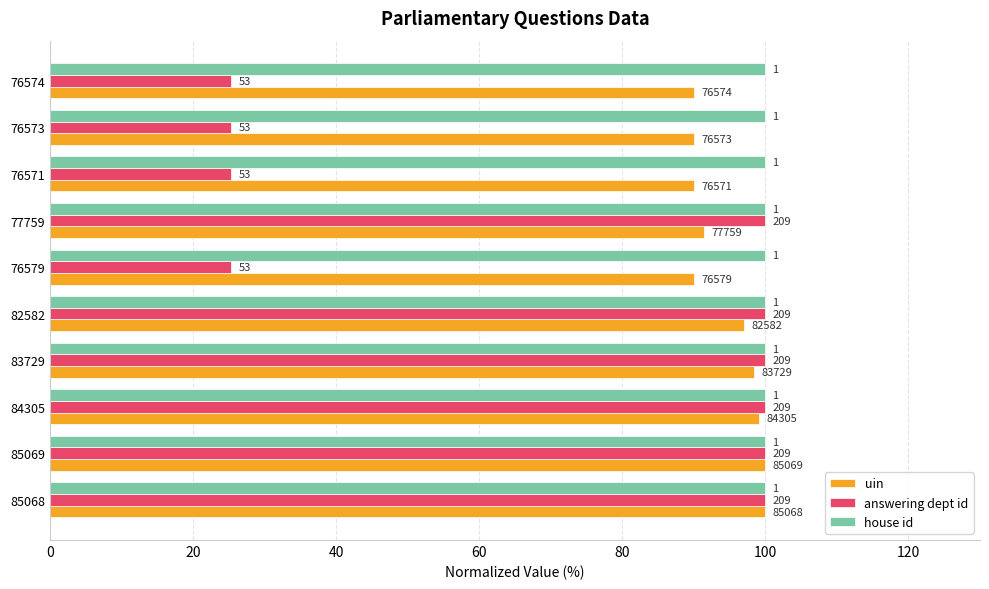

Rank the series by their average value, from highest to lowest.

uin, answering dept id, house id